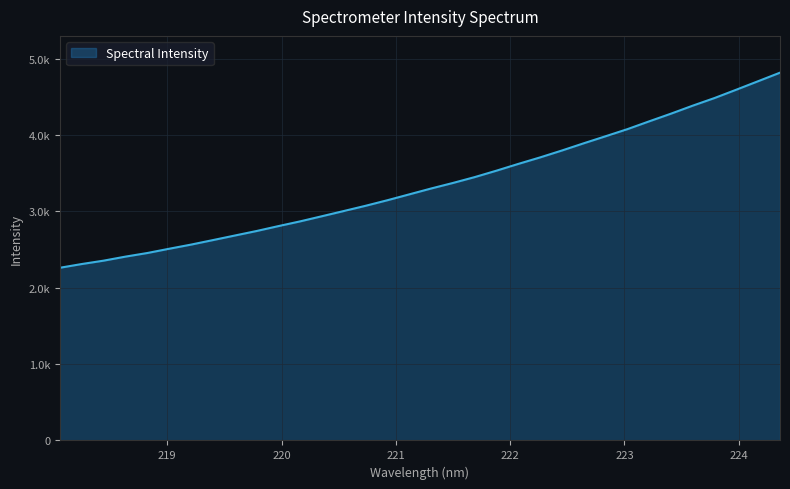

Does the chart display data point markers on the line(s)?

No